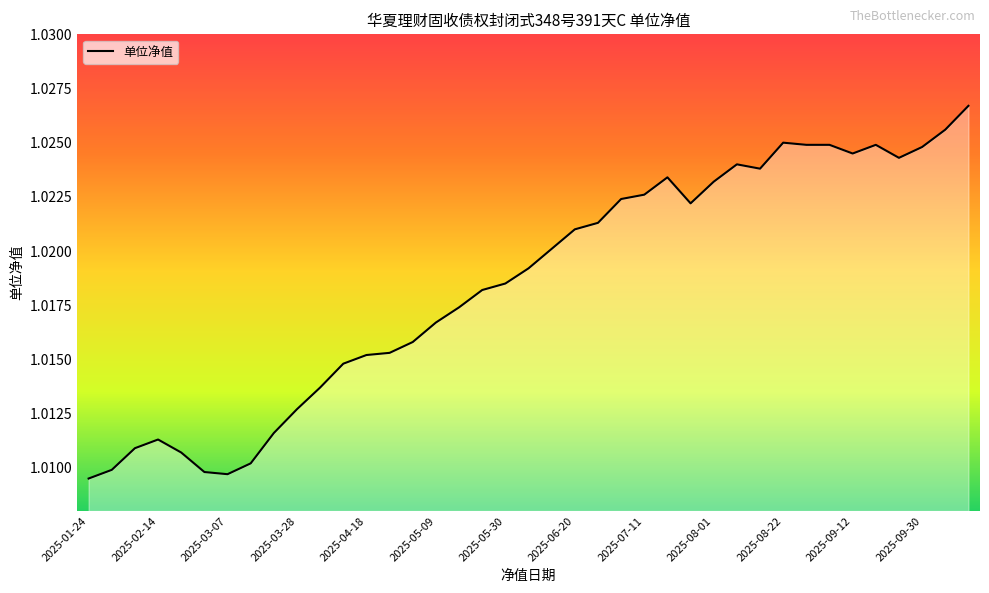

How many lines are shown in the chart?

1